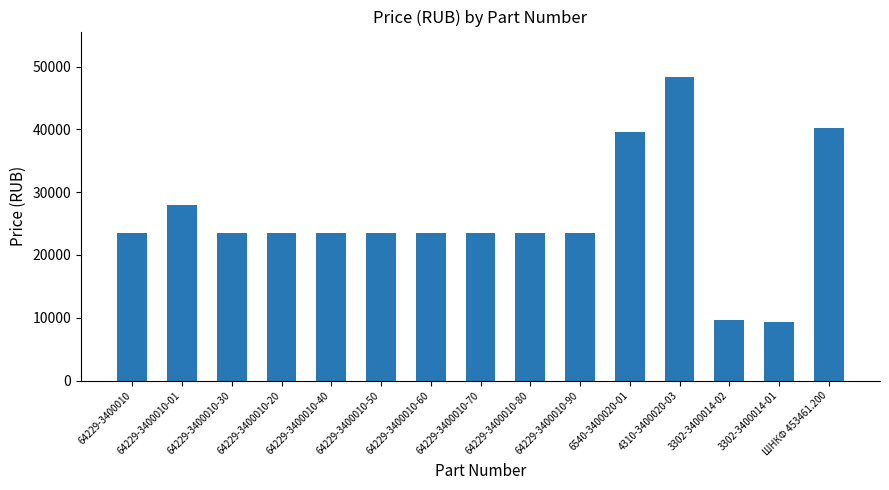

The value at 6540-3400020-01 is 59150. True or false?

False